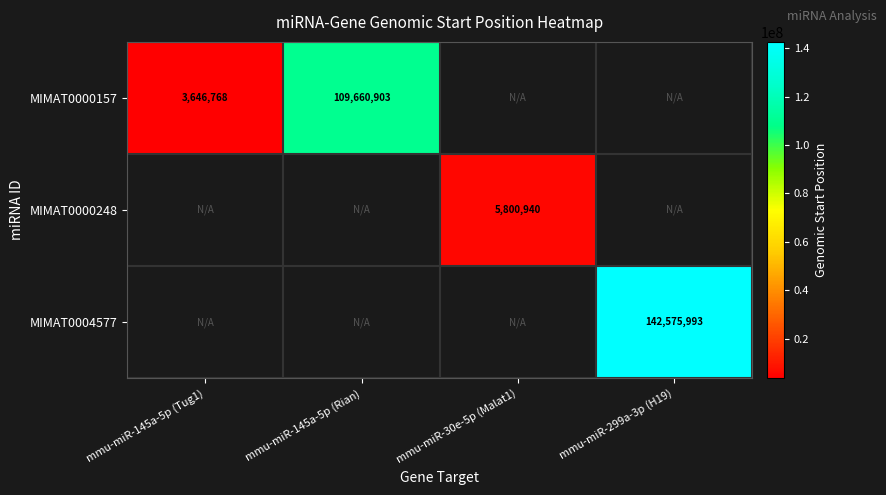

Is the value of MIMAT0000157 at mmu-miR-145a-5p (Rian) greater than the value of MIMAT0004577 at mmu-miR-299a-3p (H19)?

No